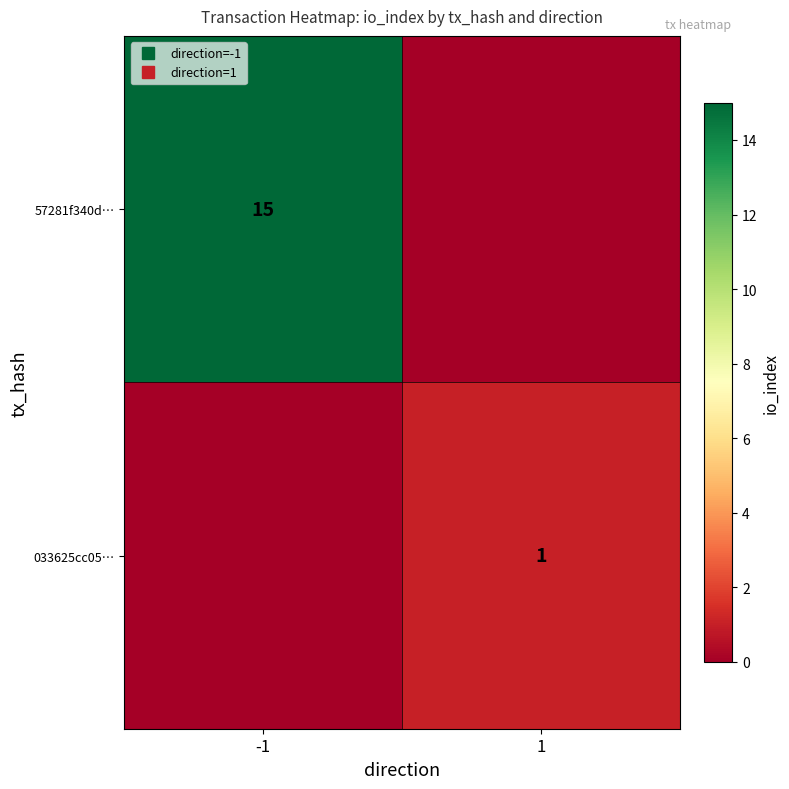

How many positive values does the 57281f340d… series have?

1